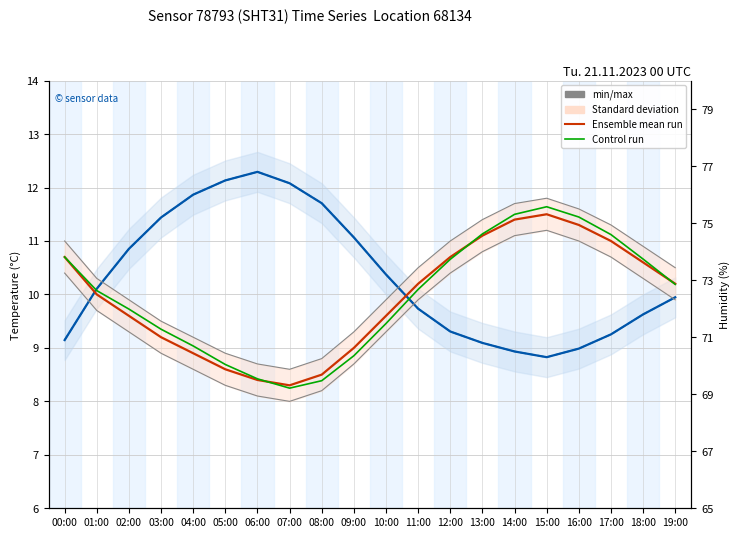

At how many categories does at least one series exceed 8?

20